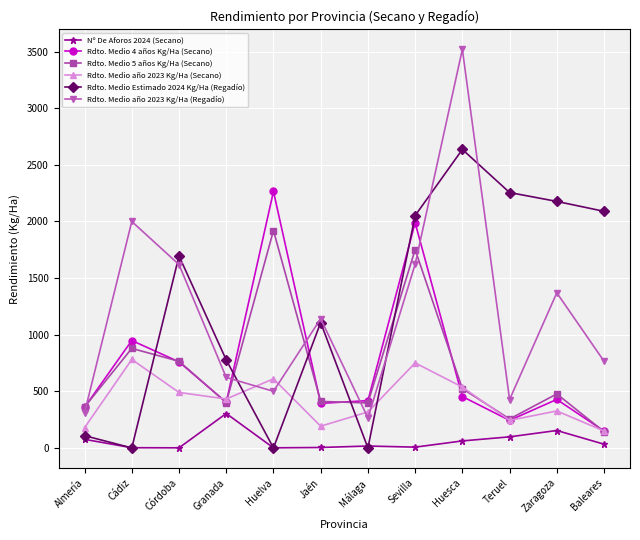

Which series has the widest spread of values?

Rdto. Medio año 2023 Kg/Ha (Regadío)